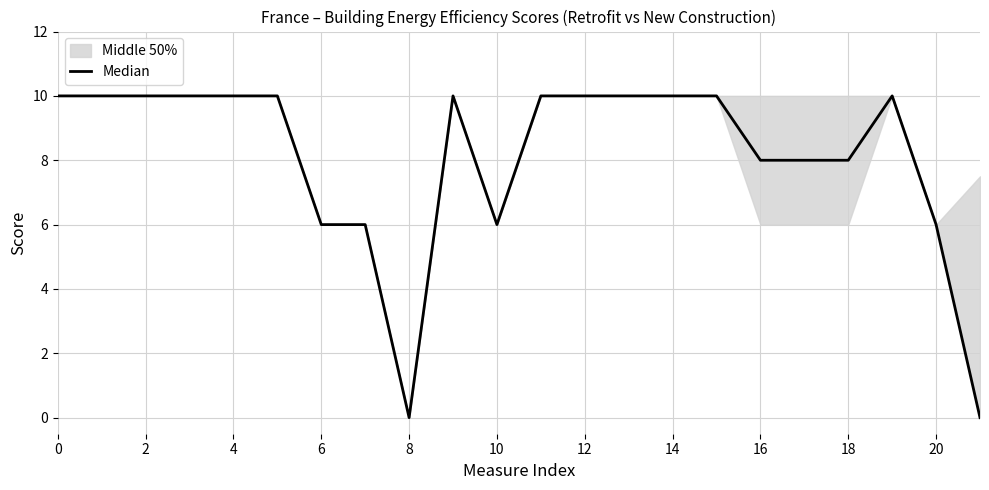

What is the ratio of the value at 12 to the value at 19?

1.0